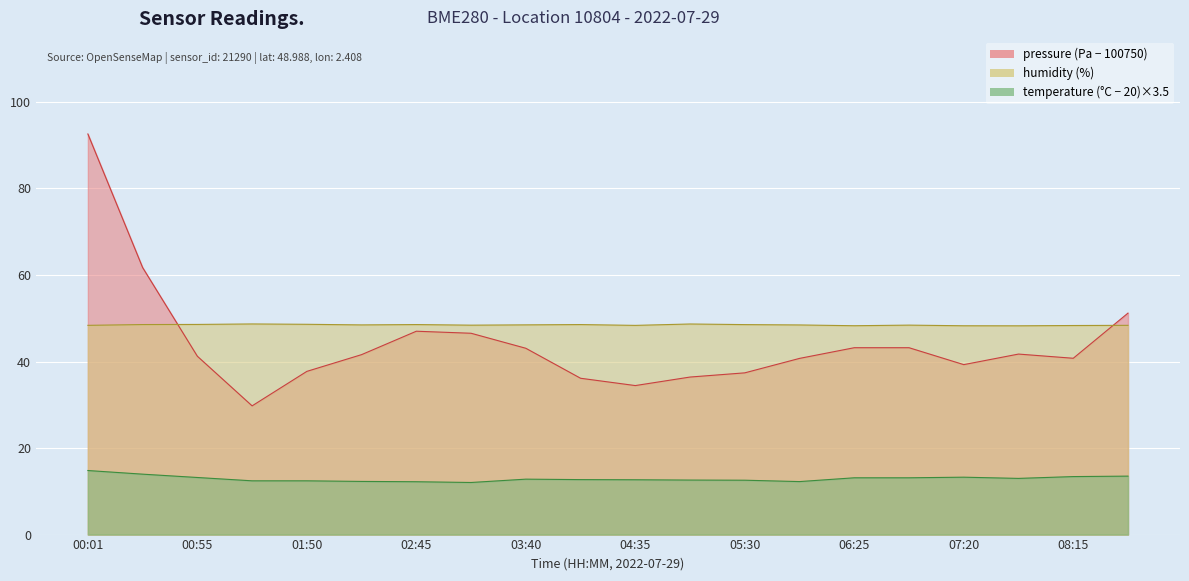

Read the temperature value at 08:15.

13.4